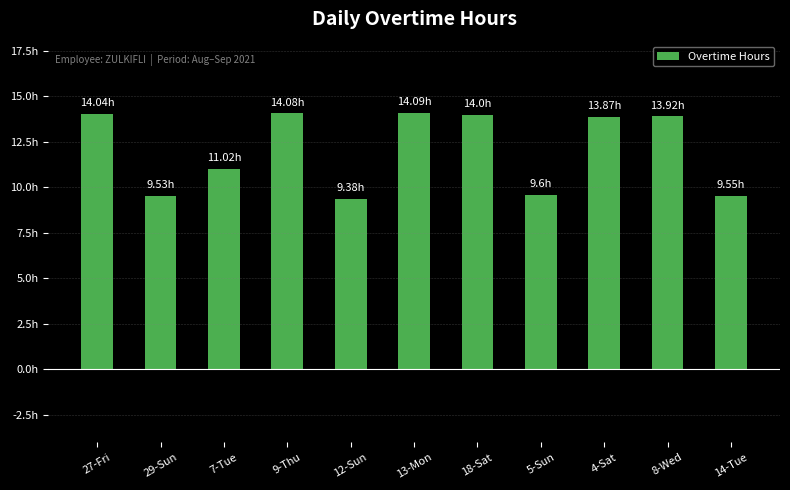

Rank the categories by value from lowest to highest.

12-Sun, 29-Sun, 14-Tue, 5-Sun, 7-Tue, 4-Sat, 8-Wed, 18-Sat, 27-Fri, 9-Thu, 13-Mon